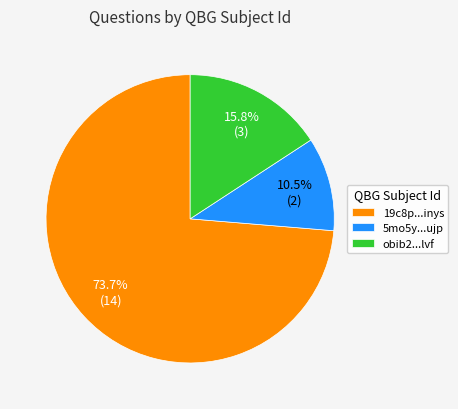

Approximately how many times larger is the value at 19c8p...inys compared to obib2...lvf?

4.7